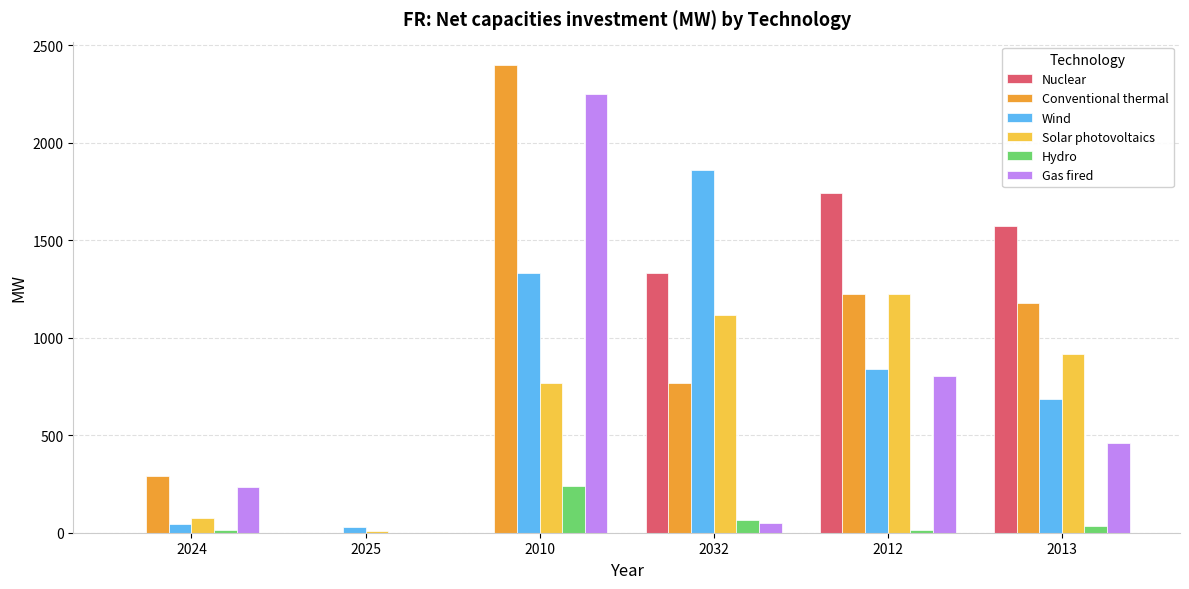

What is the maximum value for Hydro?

241.0